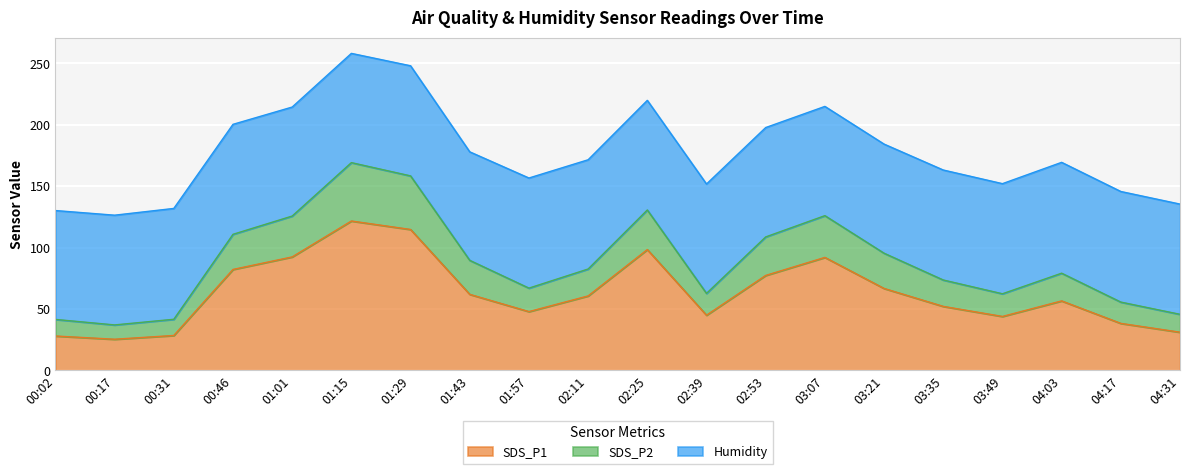

True or false: SDS_P1 has a value of 47.9 at 01:57.

True